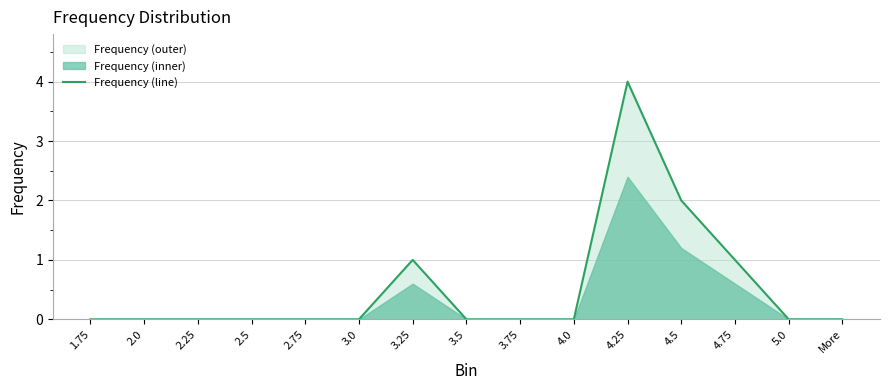

Which has a higher value, 4.0 or More?

4.0